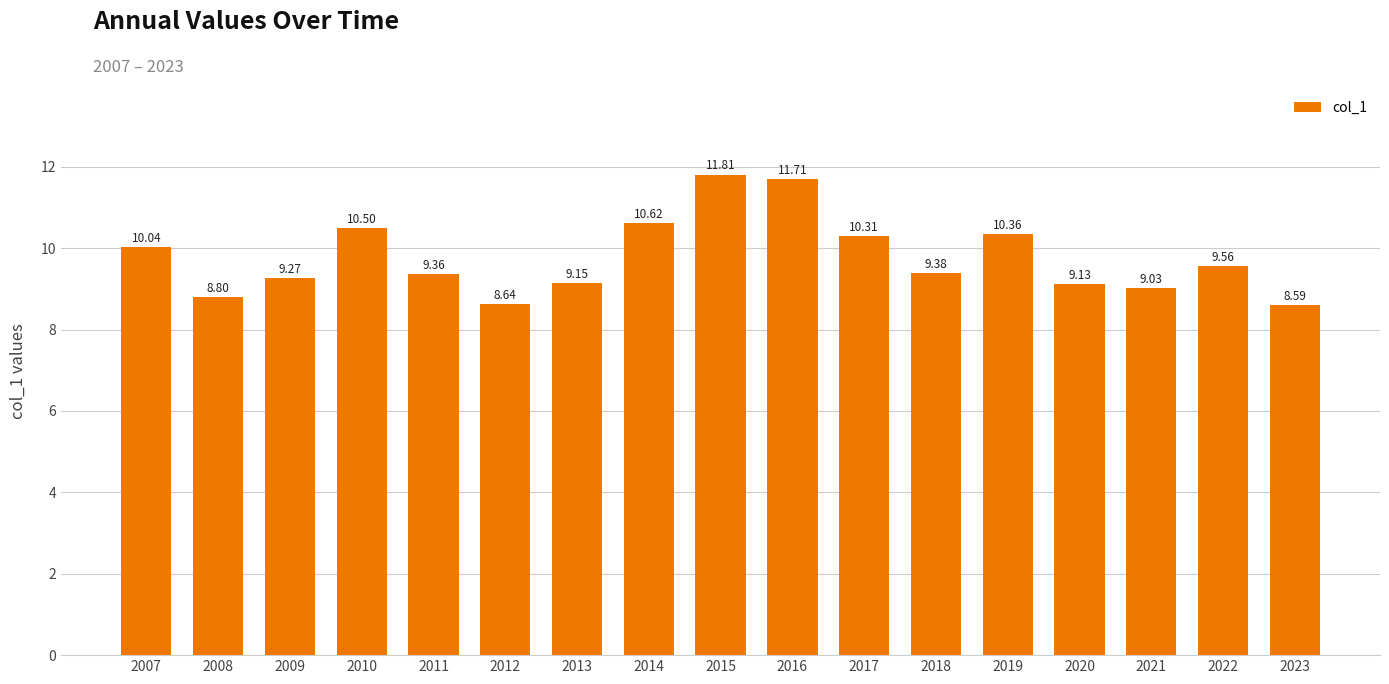

True or false: the data shows 4.8 at 2013.

False